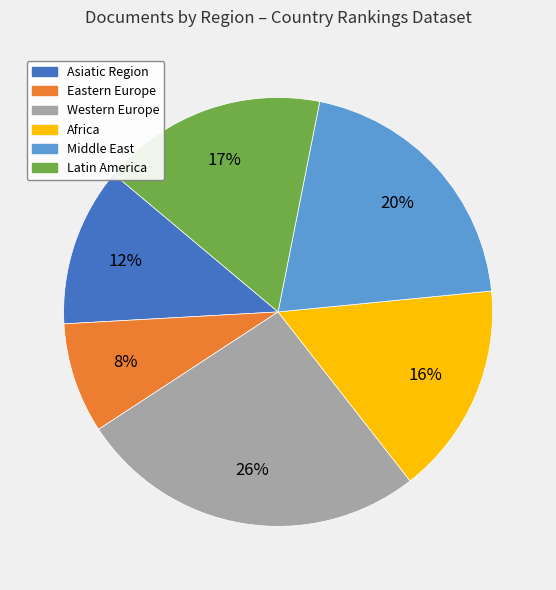

Approximately how many times larger is the value at Eastern Europe compared to Asiatic Region?

0.7